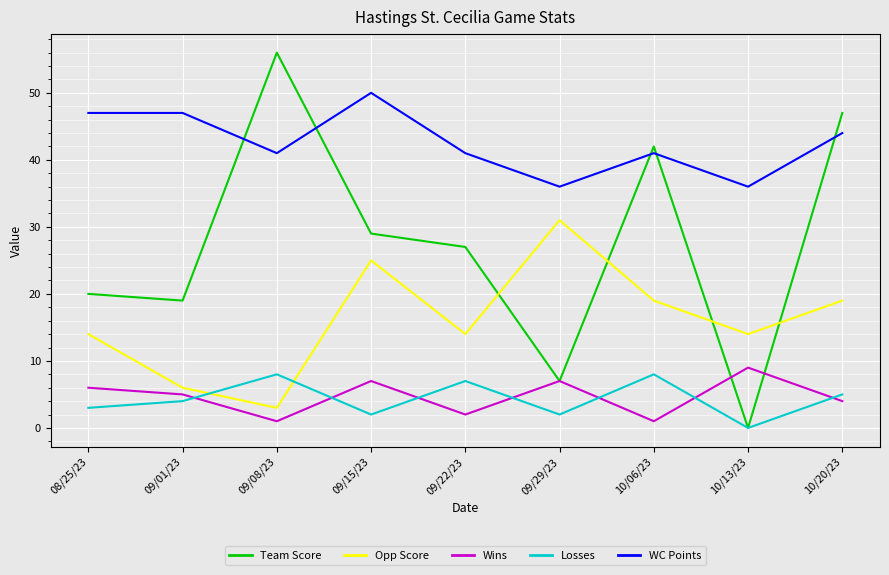

What is the maximum value for Wins?

9